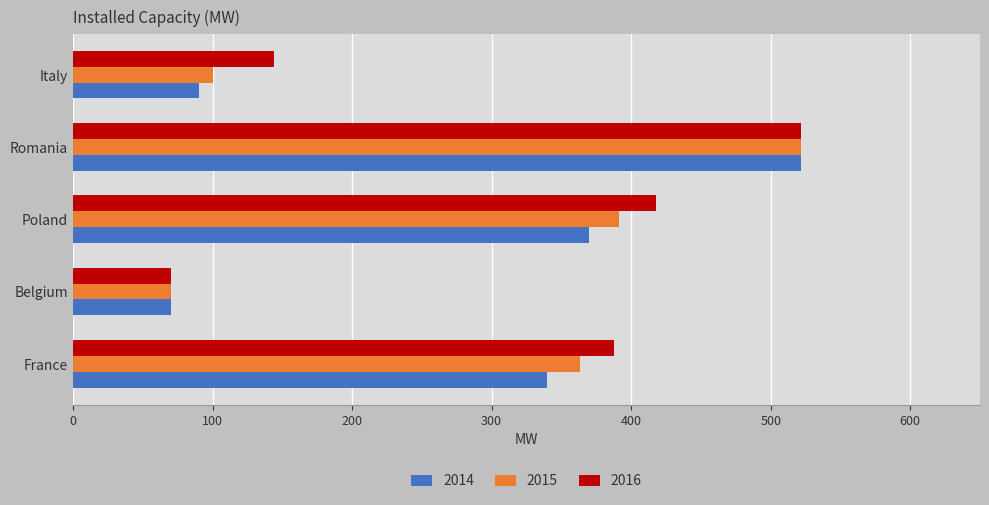

What is the difference between the maximum and minimum values in the 2014 series?

450.8